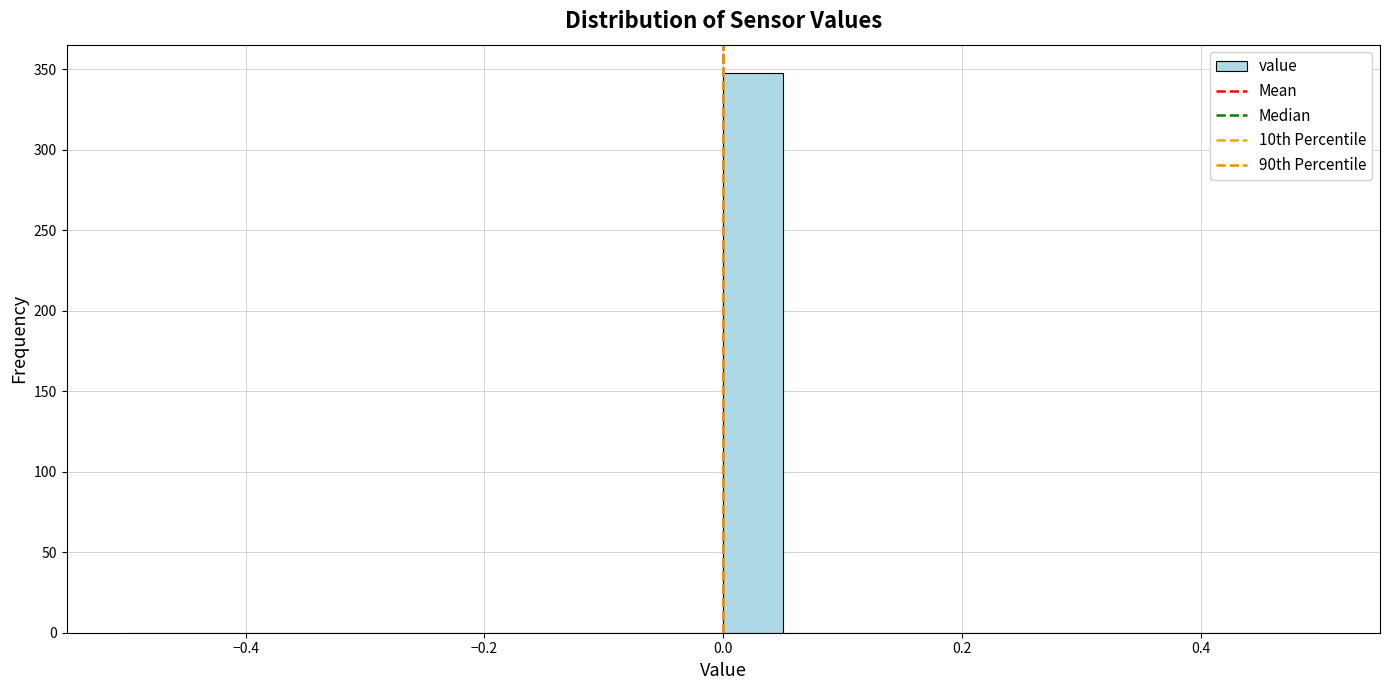

Read against the x-axis, roughly where is the centre of the tallest bar?

0.02